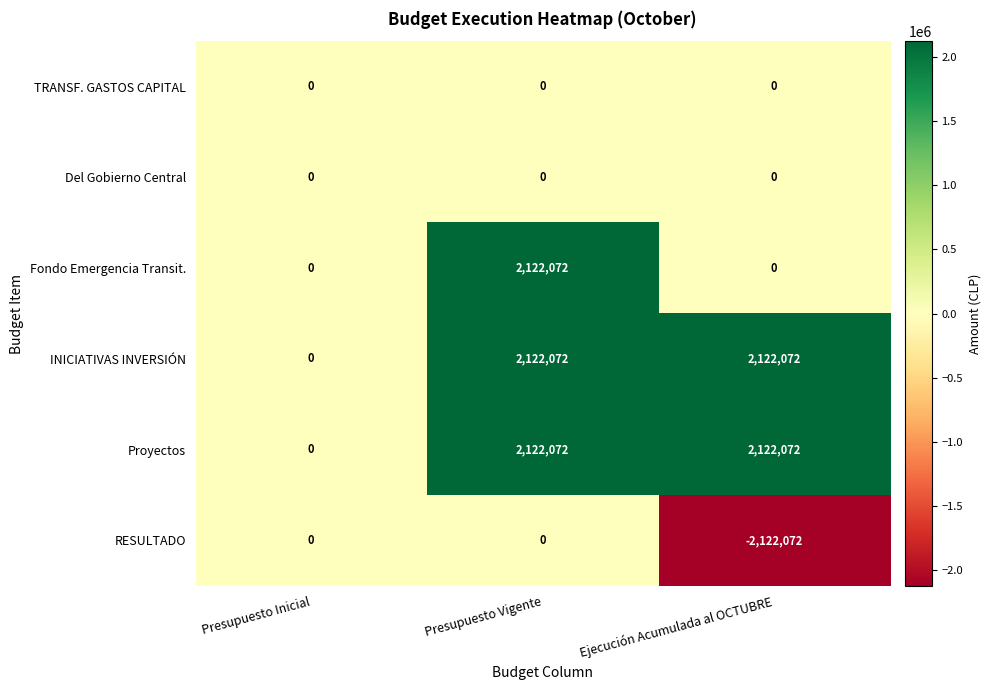

What value does the Fondo Emergencia Transit. series have at Presupuesto Vigente, to the nearest 50?

2122050